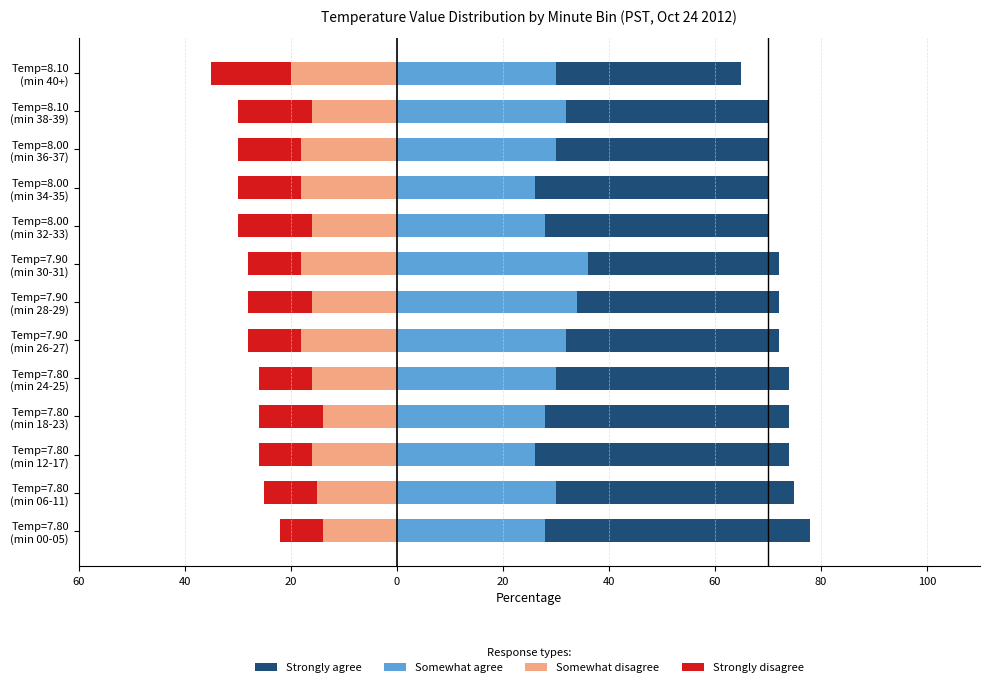

How many bars are there in total?

52